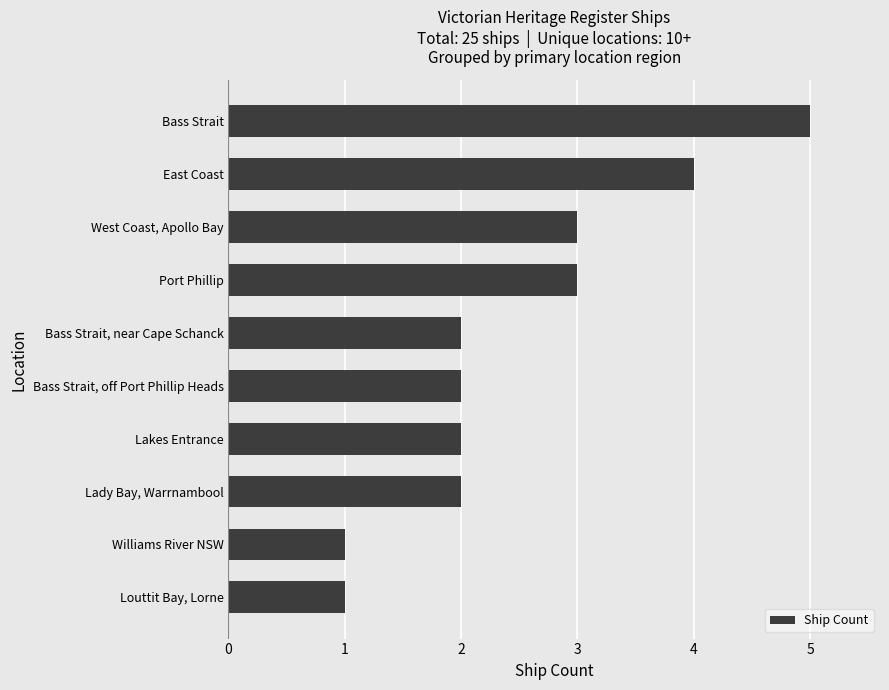

Are the bars grouped side by side (vs. stacked)?

No